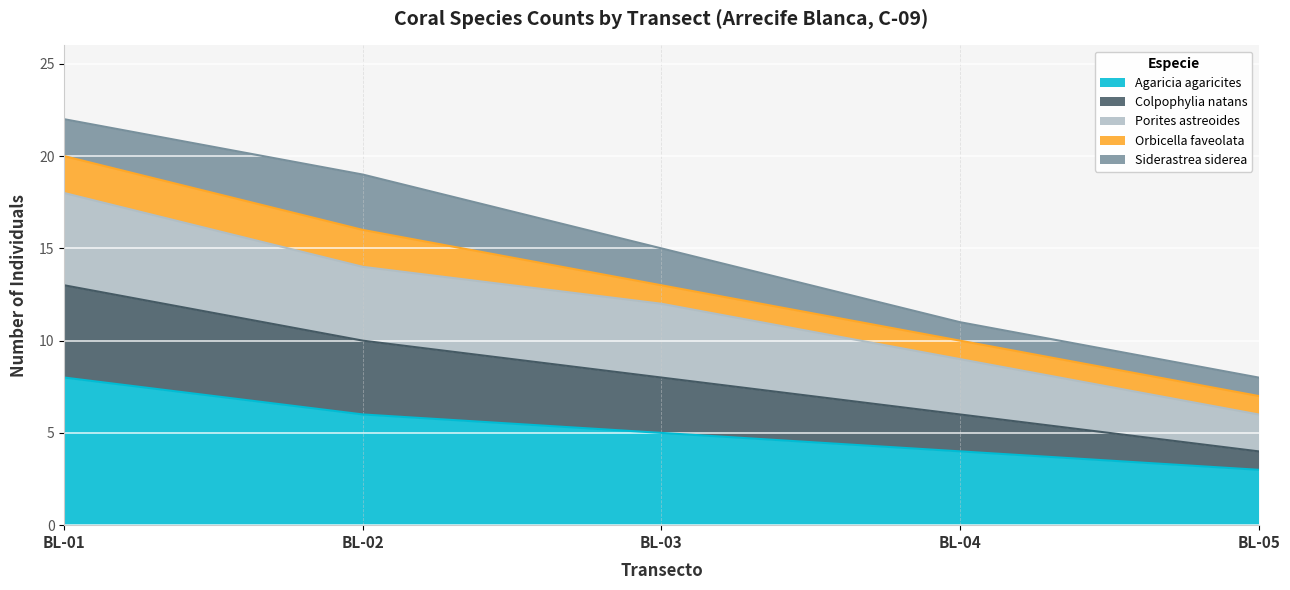

Is it true that Colpophylia natans equals 13 at BL-05?

False